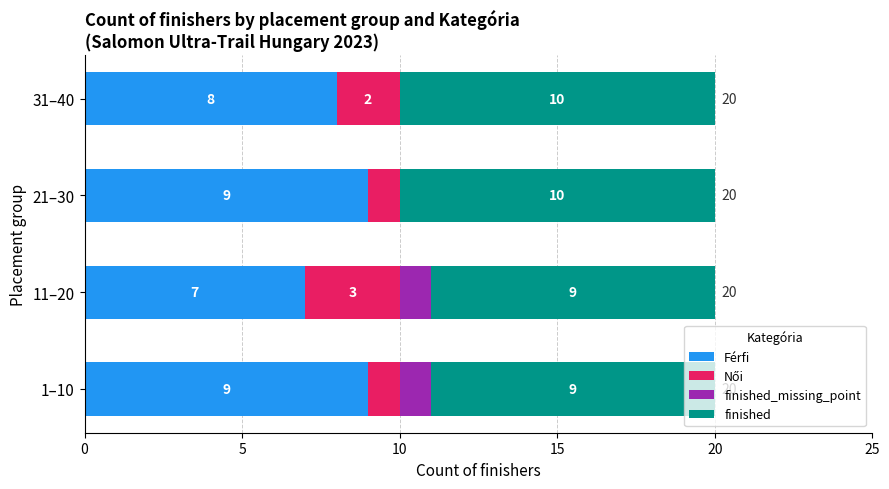

What is the total value across all series at 11–20?

20